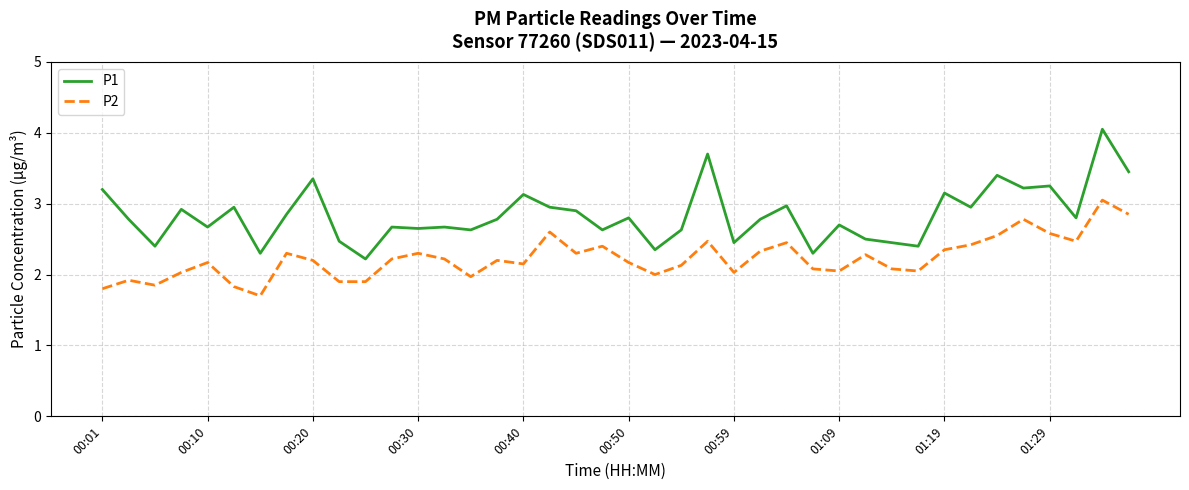

Which series has the largest range (max minus min)?

P1